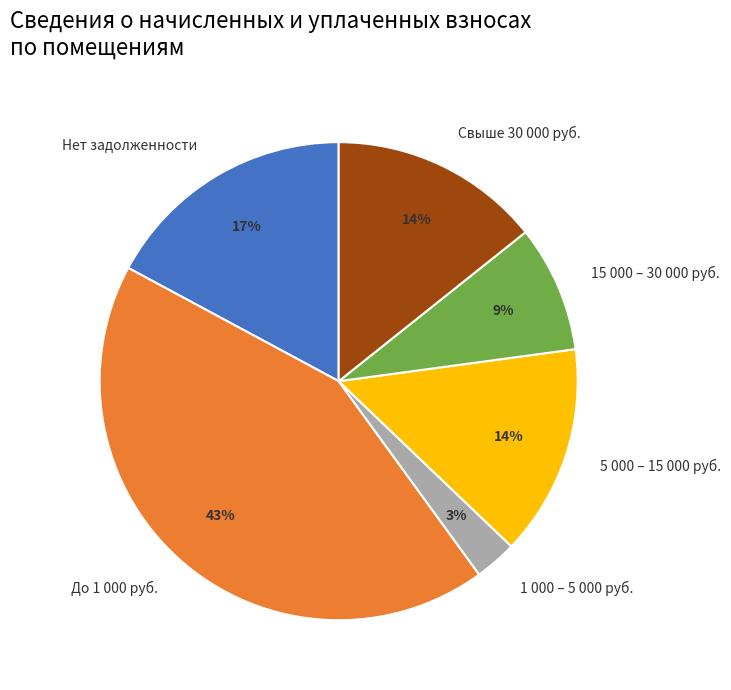

How many segments does this pie chart have?

6